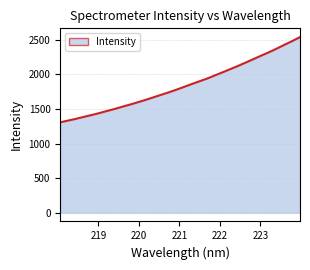

Count the number of values greater than 1819.

16